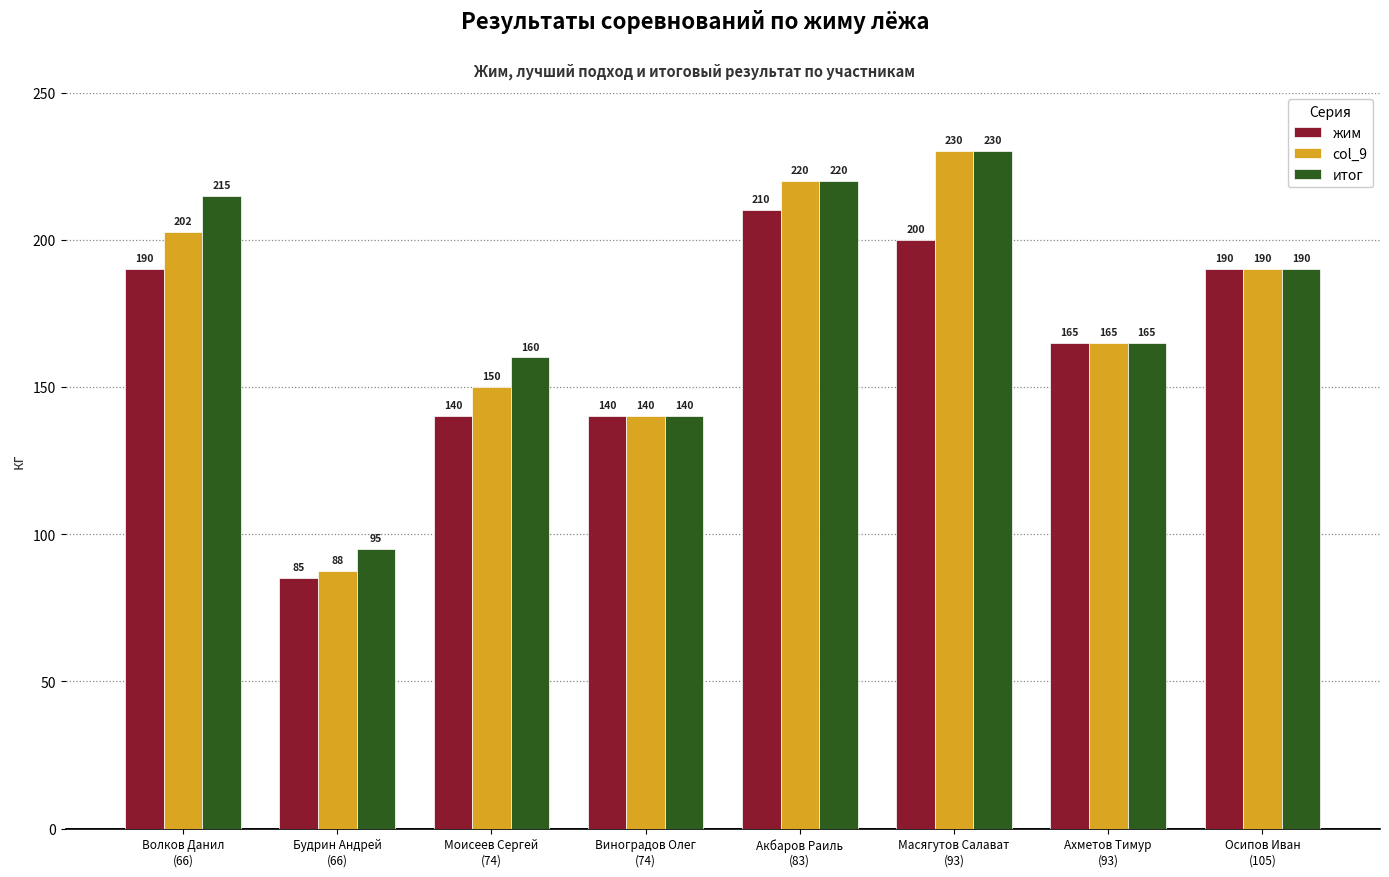

Which category has the highest value in the жим series?

Акбаров Раиль
(83)